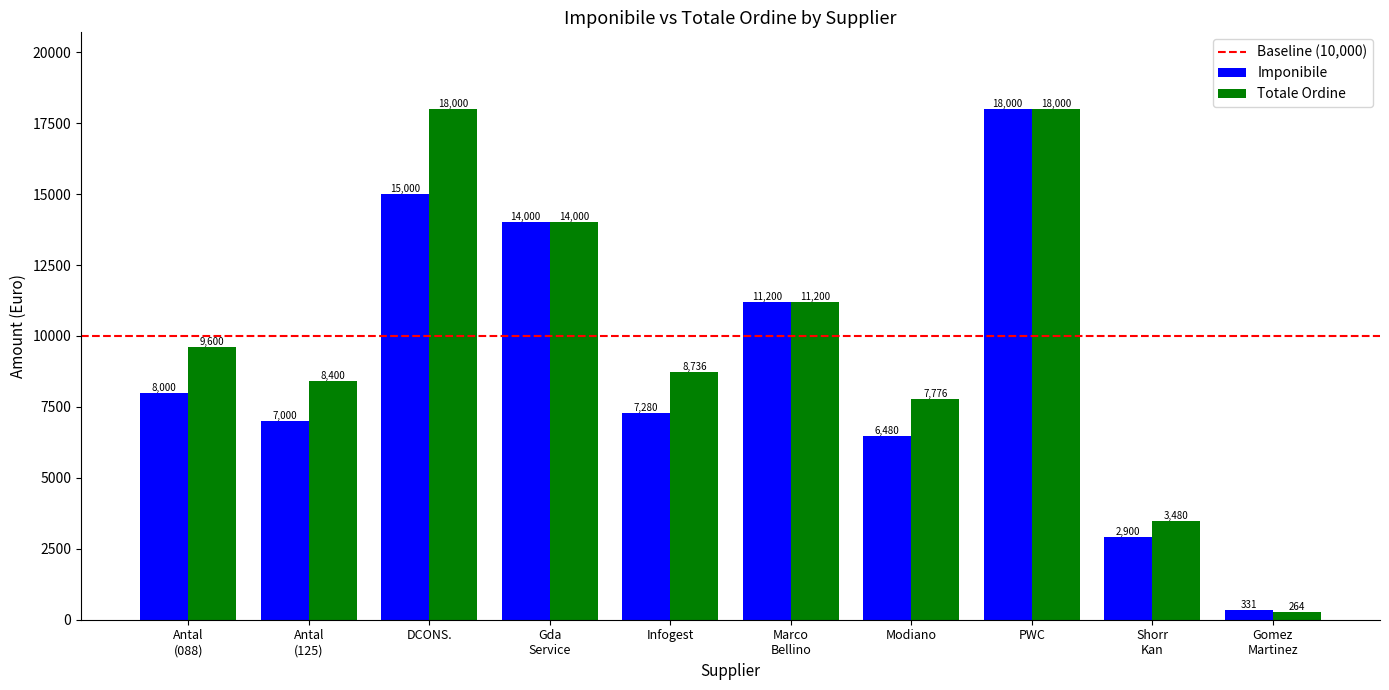

What is the smallest value displayed?

264.5